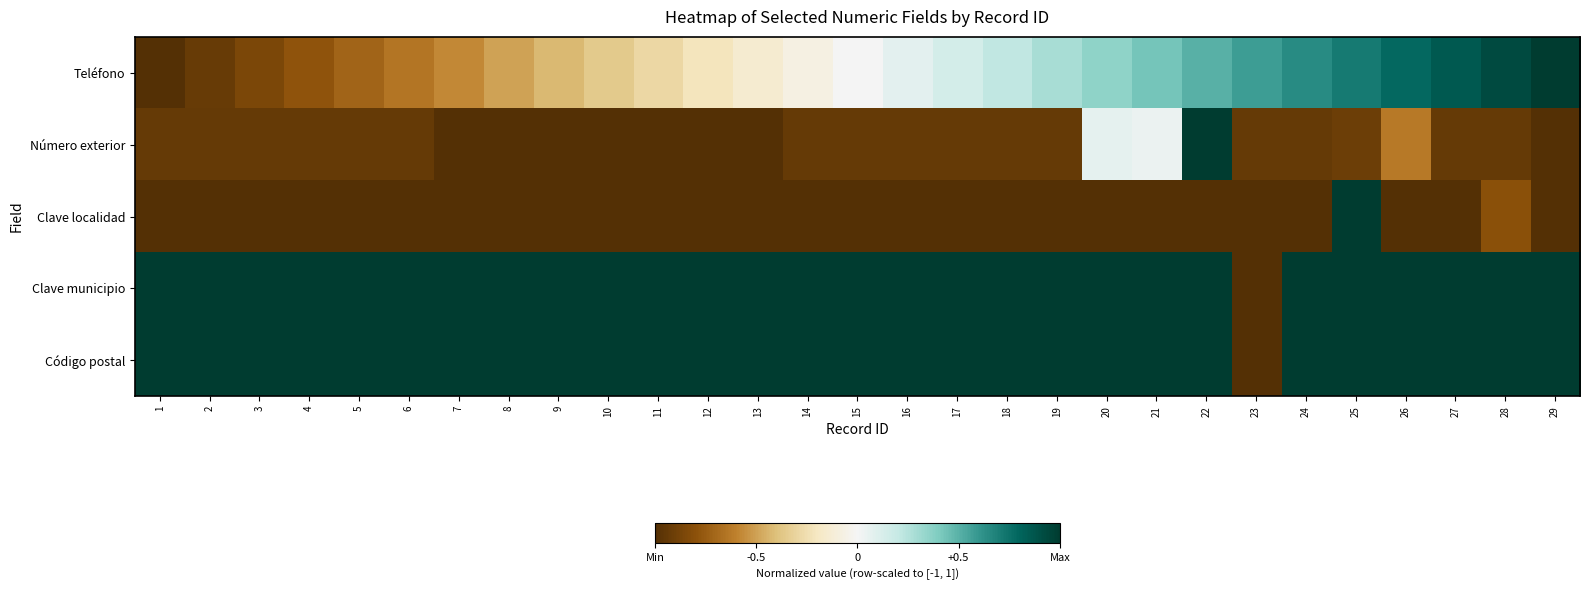

At how many categories does at least one series exceed 0?

29